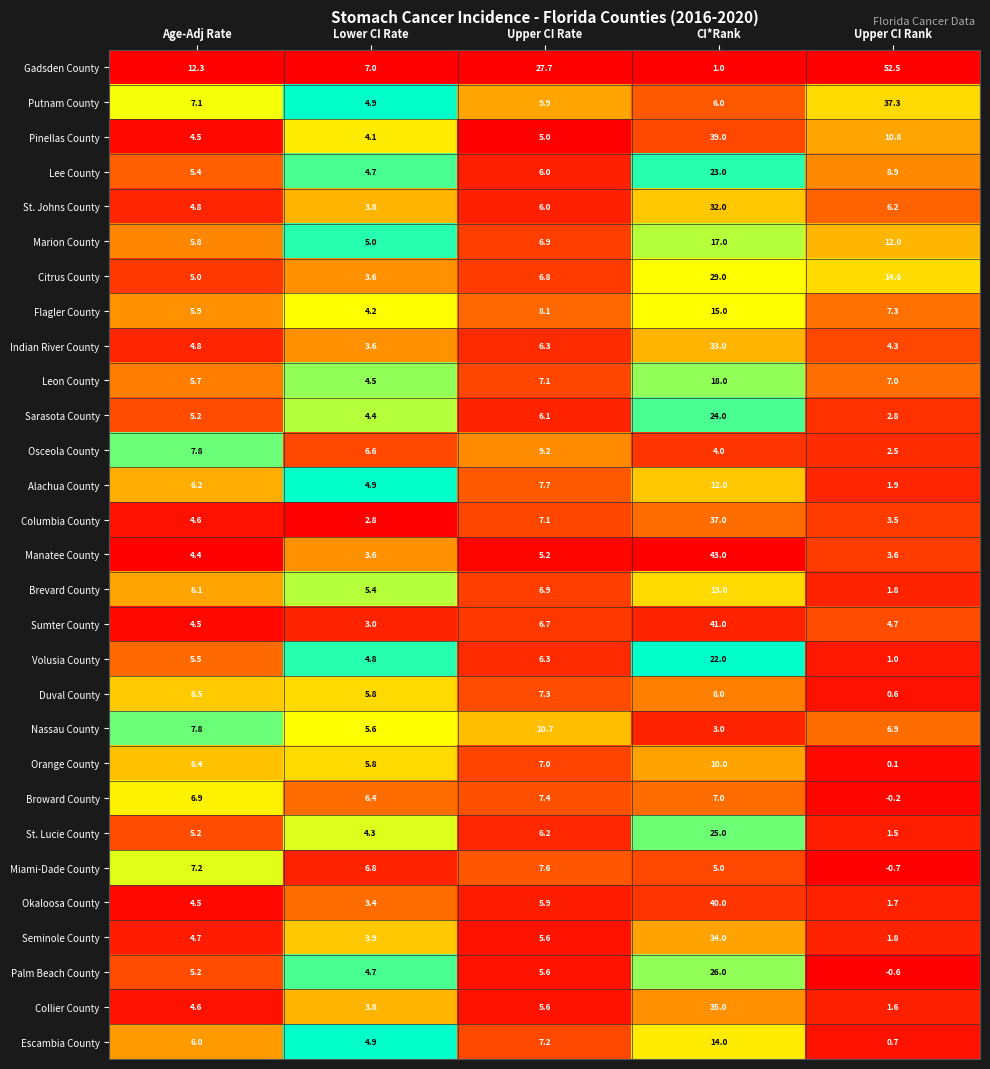

At how many categories does at least one series exceed 8?

4